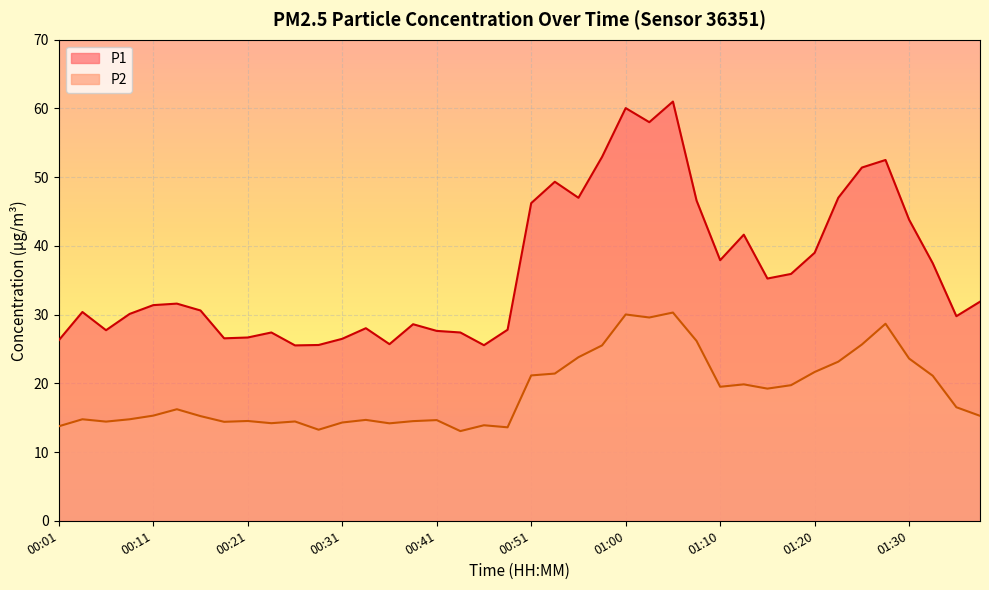

What position from the left is 01:03?

26